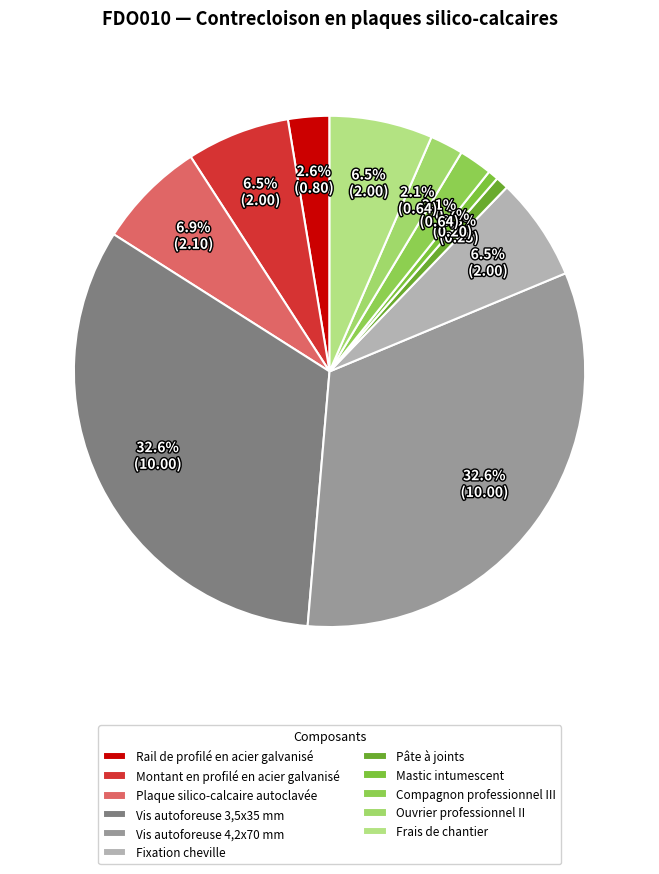

What percentage is NOT represented by Vis autoforeuse 3,5x35 mm?

67.4%